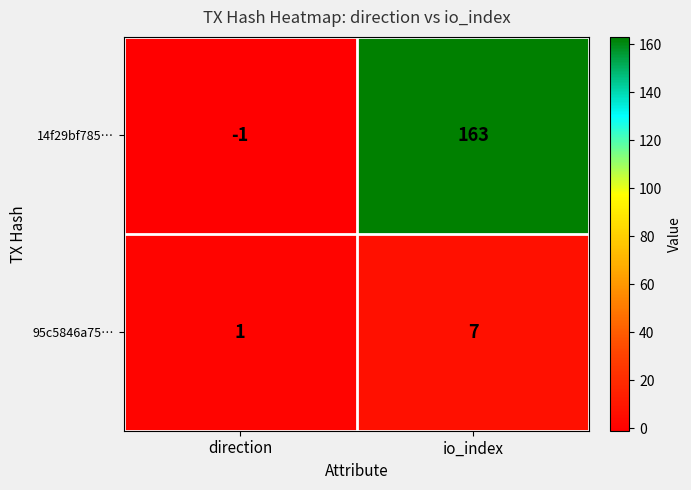

List the series in order of their peak value, lowest first.

95c5846a75…, 14f29bf785…